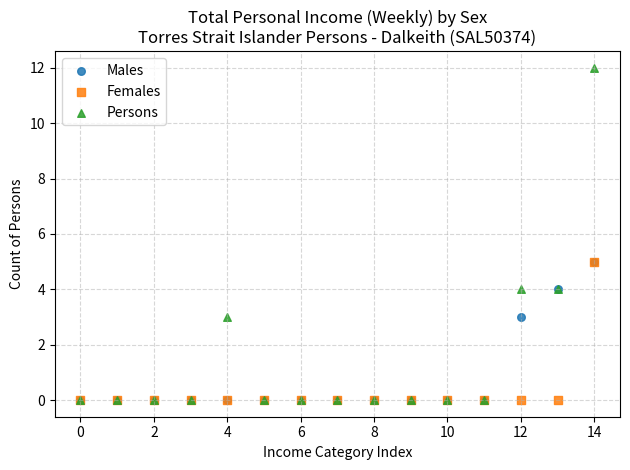

What are all the series names shown in the legend?

Males, Females, Persons